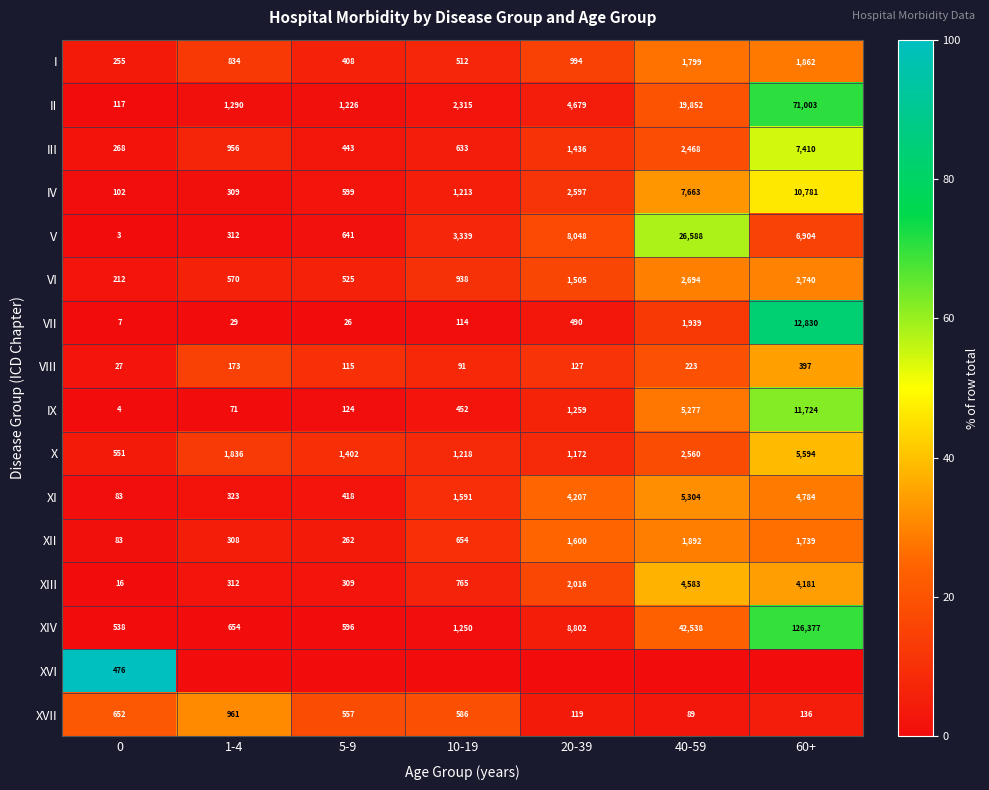

What value does the II series have at 5-9, to the nearest 100?

1200